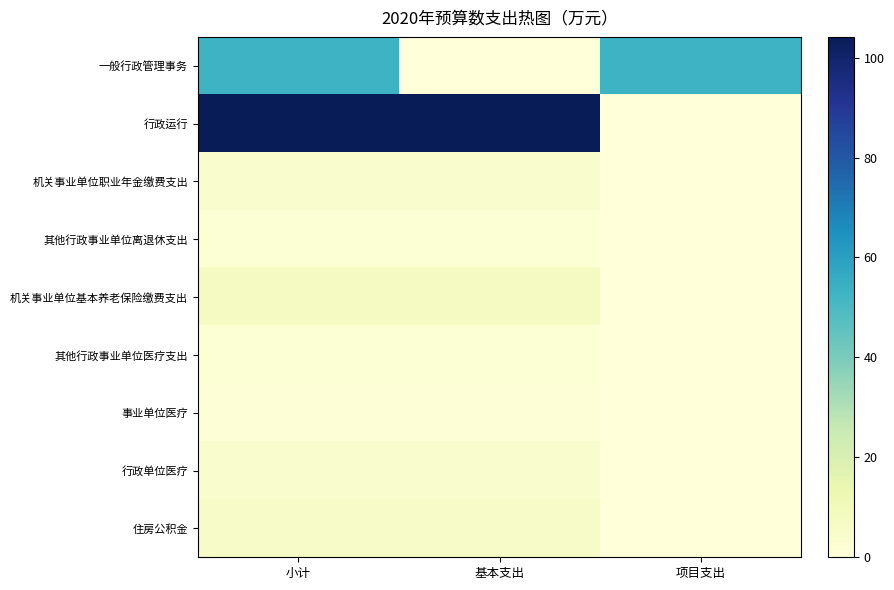

Reading right to left, transcribe all the data shown in this chart.

一般行政管理事务: 项目支出=53.0	基本支出=0.0	小计=53.0
行政运行: 项目支出=0.0	基本支出=104.1	小计=104.1
机关事业单位职业年金缴费支出: 项目支出=0.0	基本支出=3.9	小计=3.9
其他行政事业单位离退休支出: 项目支出=0.0	基本支出=1.9	小计=1.9
机关事业单位基本养老保险缴费支出: 项目支出=0.0	基本支出=7.9	小计=7.9
其他行政事业单位医疗支出: 项目支出=0.0	基本支出=2.0	小计=2.0
事业单位医疗: 项目支出=0.0	基本支出=0.9	小计=0.9
行政单位医疗: 项目支出=0.0	基本支出=3.8	小计=3.8
住房公积金: 项目支出=0.0	基本支出=5.9	小计=5.9